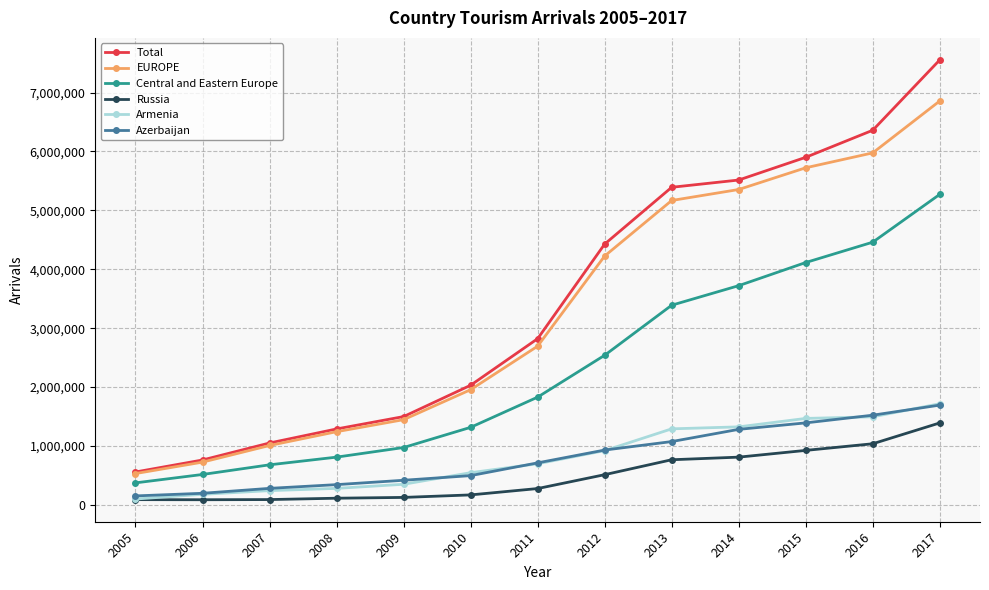

What is the average value of the Central and Eastern Europe series?

2308466